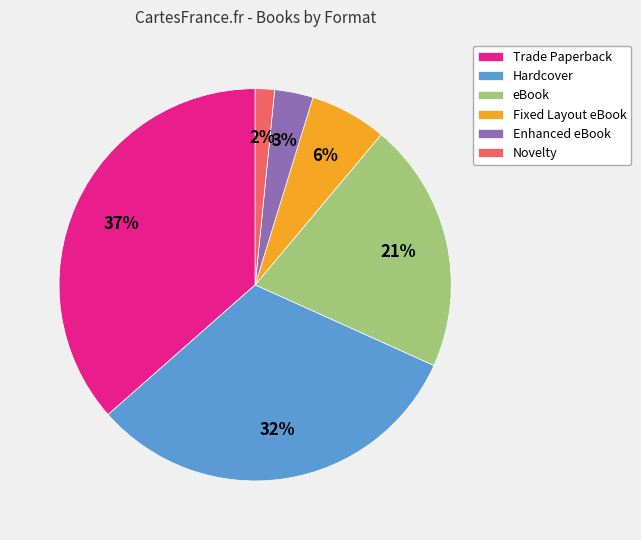

Is it true that Novelty is 2% of the pie?

True